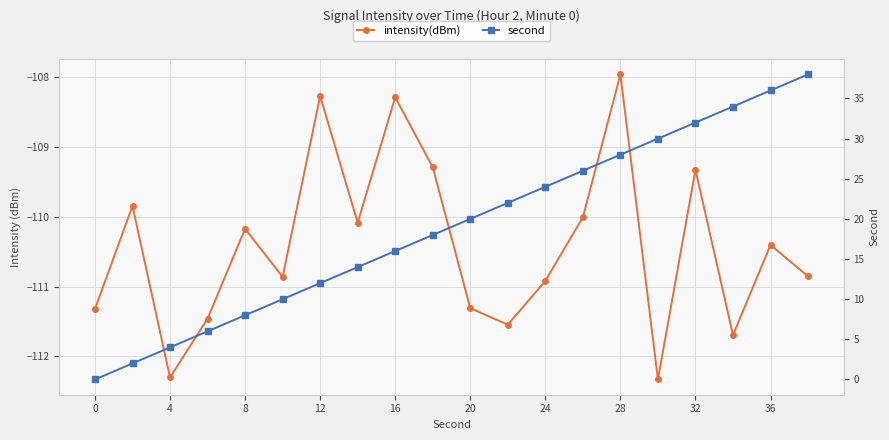

What are all the series names shown in the legend?

intensity(dBm), second